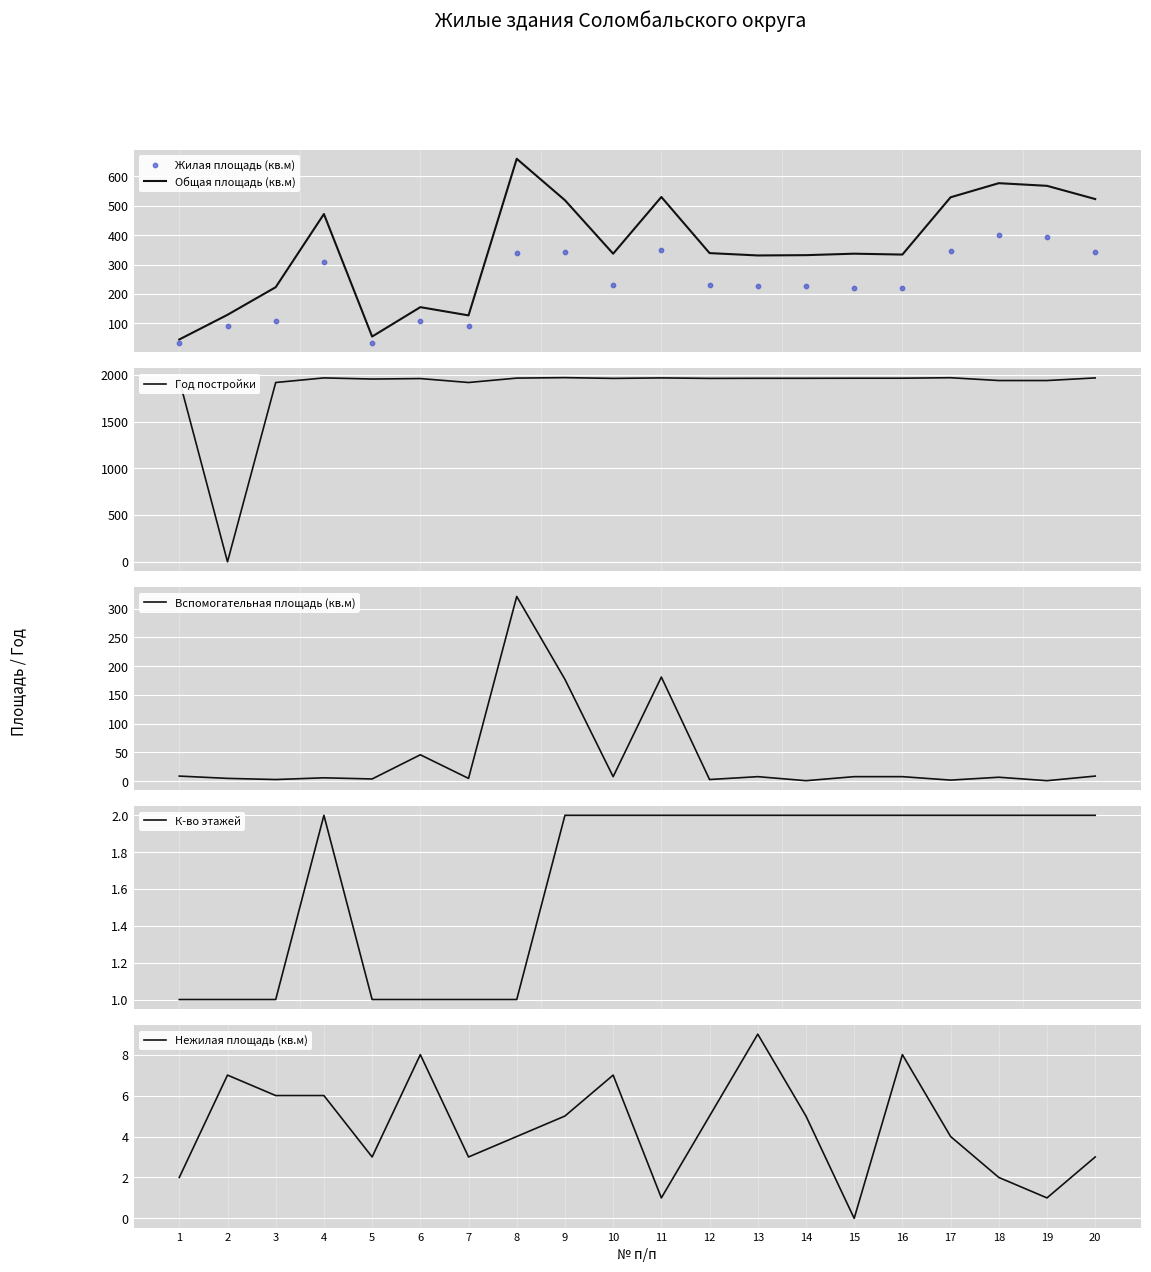

What are all the series names shown in the legend?

Общая площадь (кв.м), Жилая площадь (кв.м), Год постройки, Вспомогательная площадь (кв.м), К-во этажей, Нежилая площадь (кв.м)